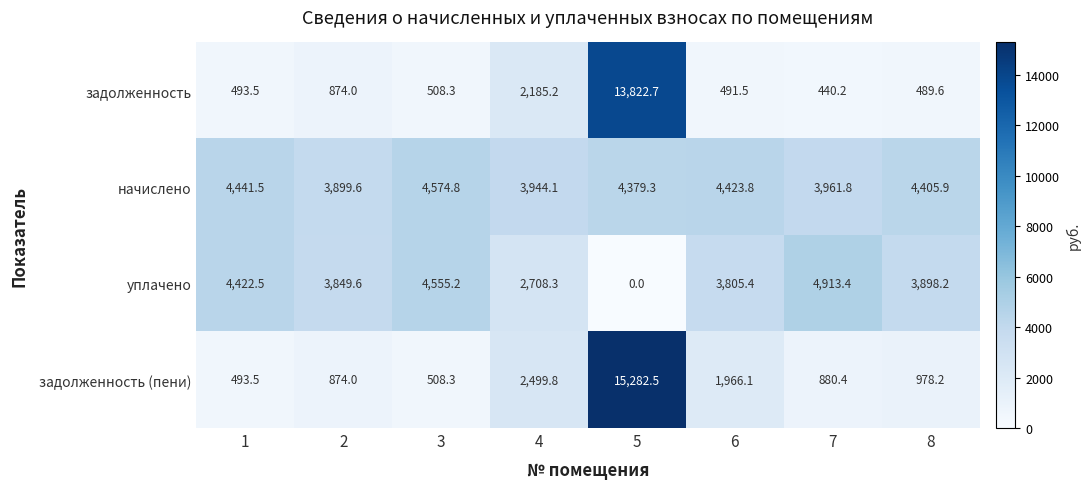

Which series changed the most between 1 and 6?

задолженность (пени)